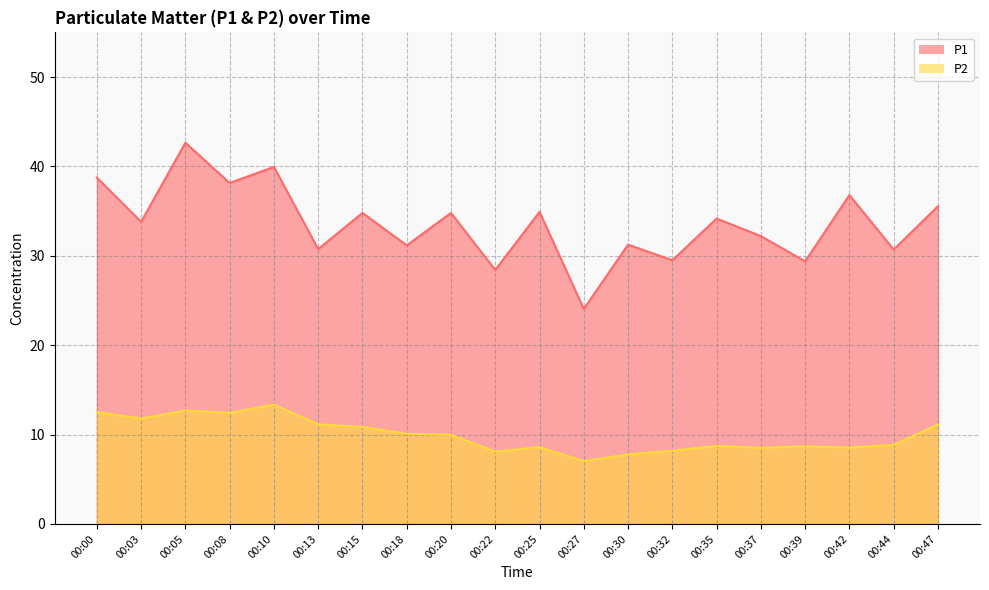

What is the difference between the maximum and minimum values in the P2 series?

6.3